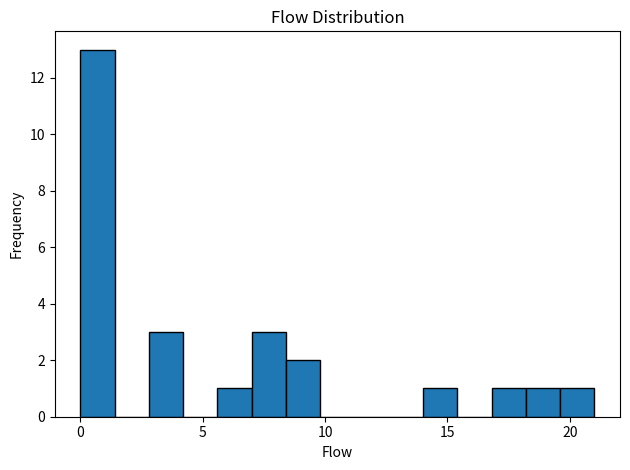

Around what value on the x-axis is the tallest bar? Give the approximate position of its centre, as read against the axis.

0.5